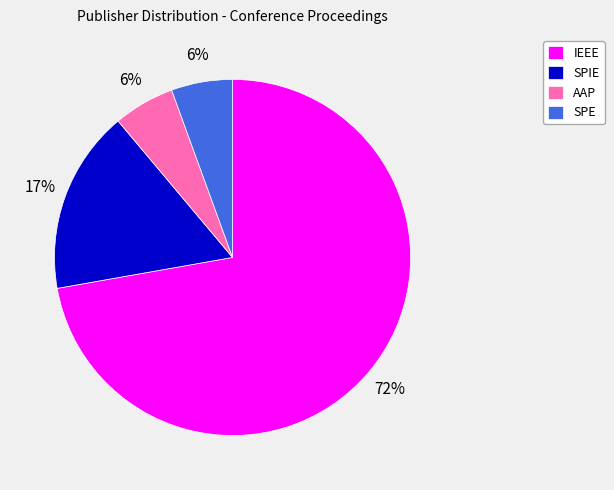

To the nearest percent, what is the difference between the AAP and SPIE slice percentages?

11%